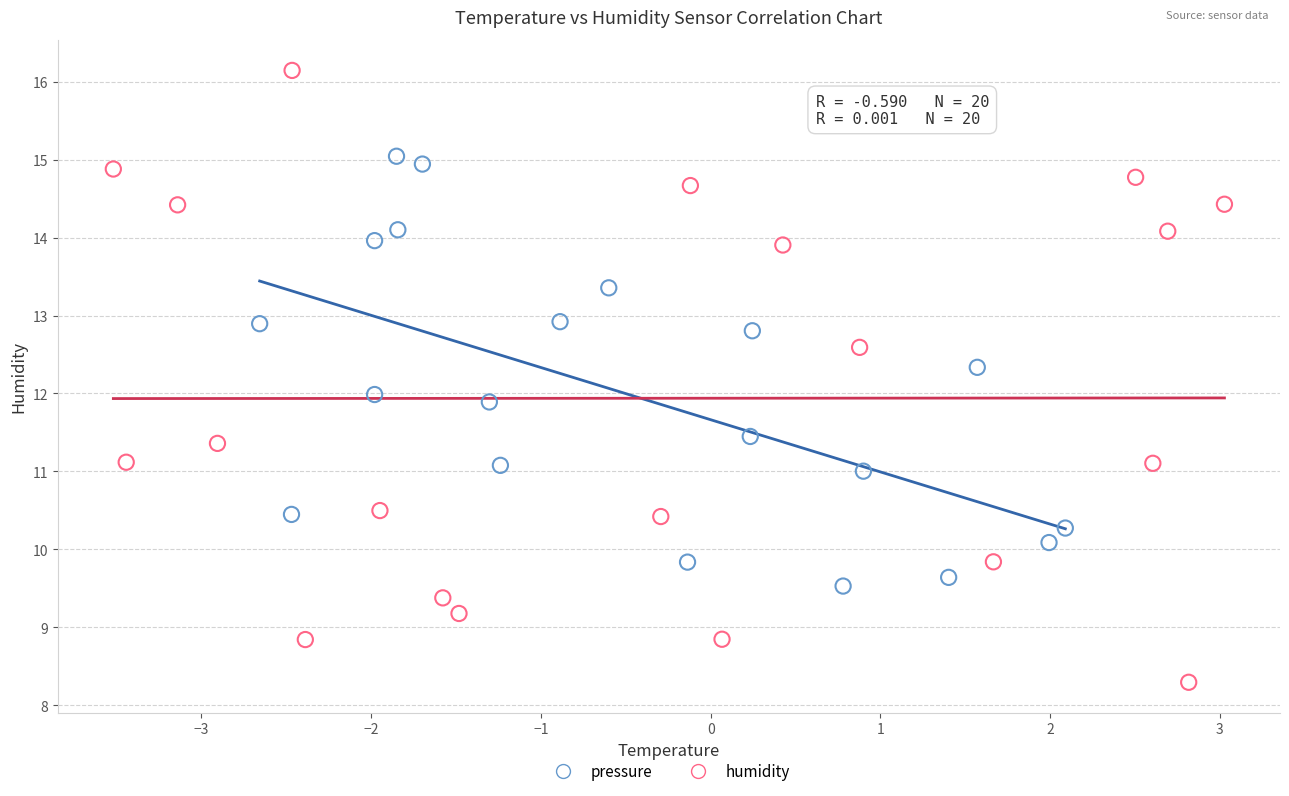

Which series reaches the minimum Y coordinate?

humidity